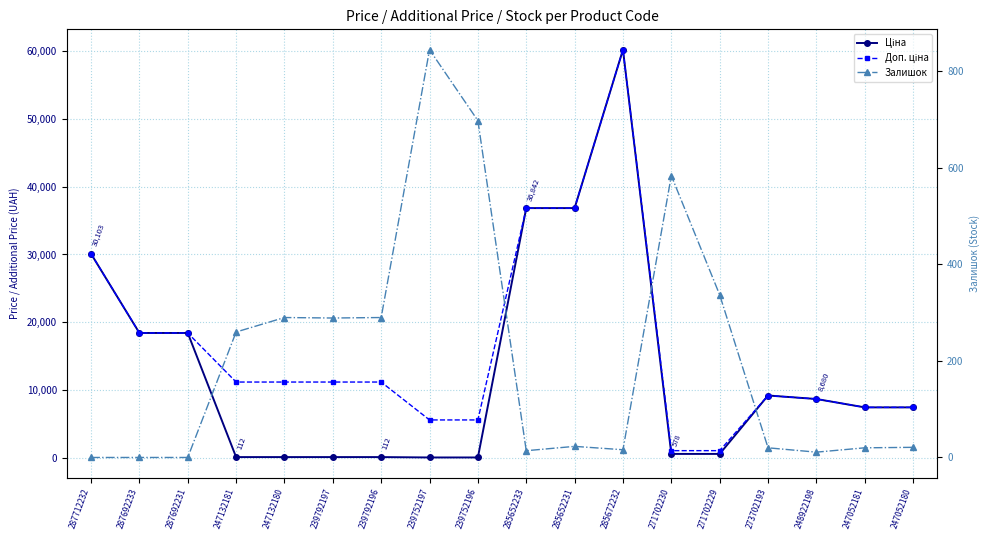

What is the maximum value shown in the chart?

60205.6